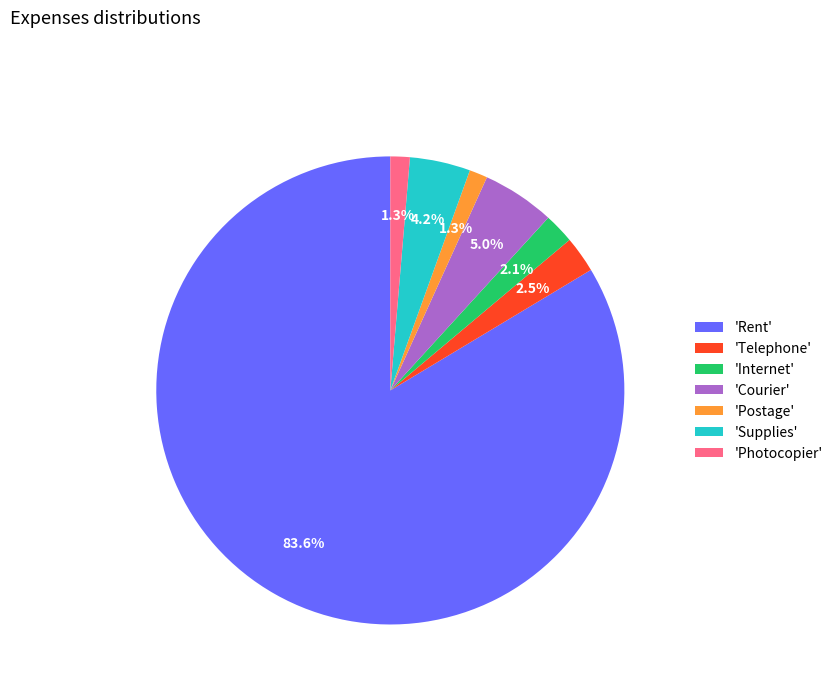

Which slice is the largest?

'Rent'